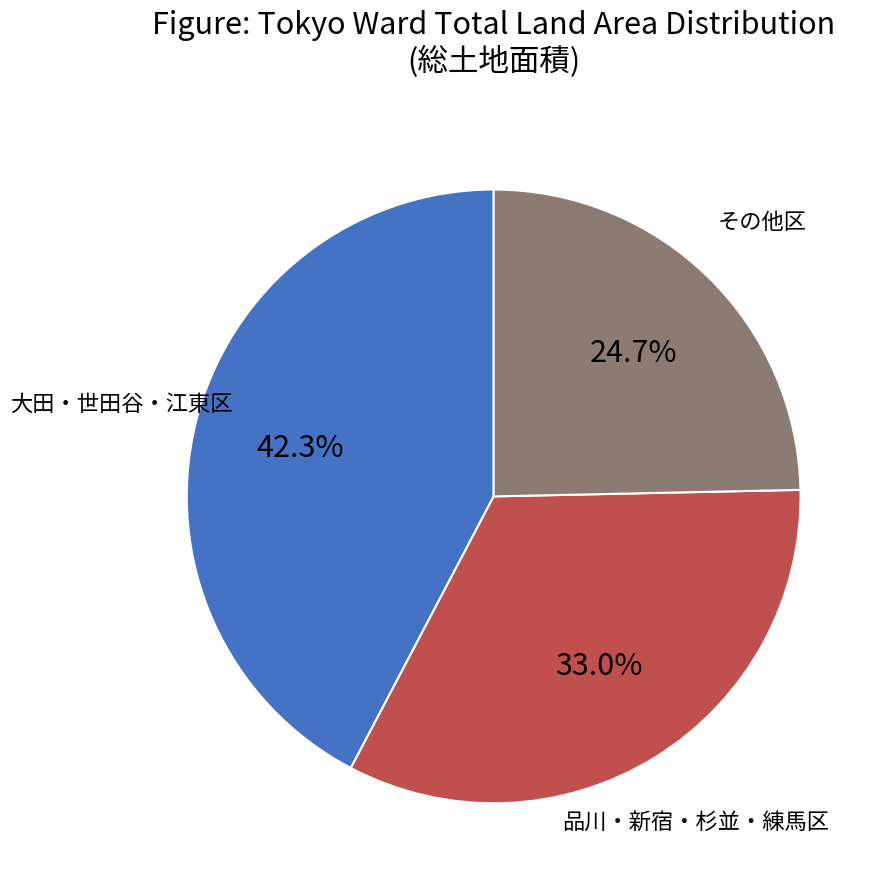

To the nearest percent, what is the average slice percentage?

33%